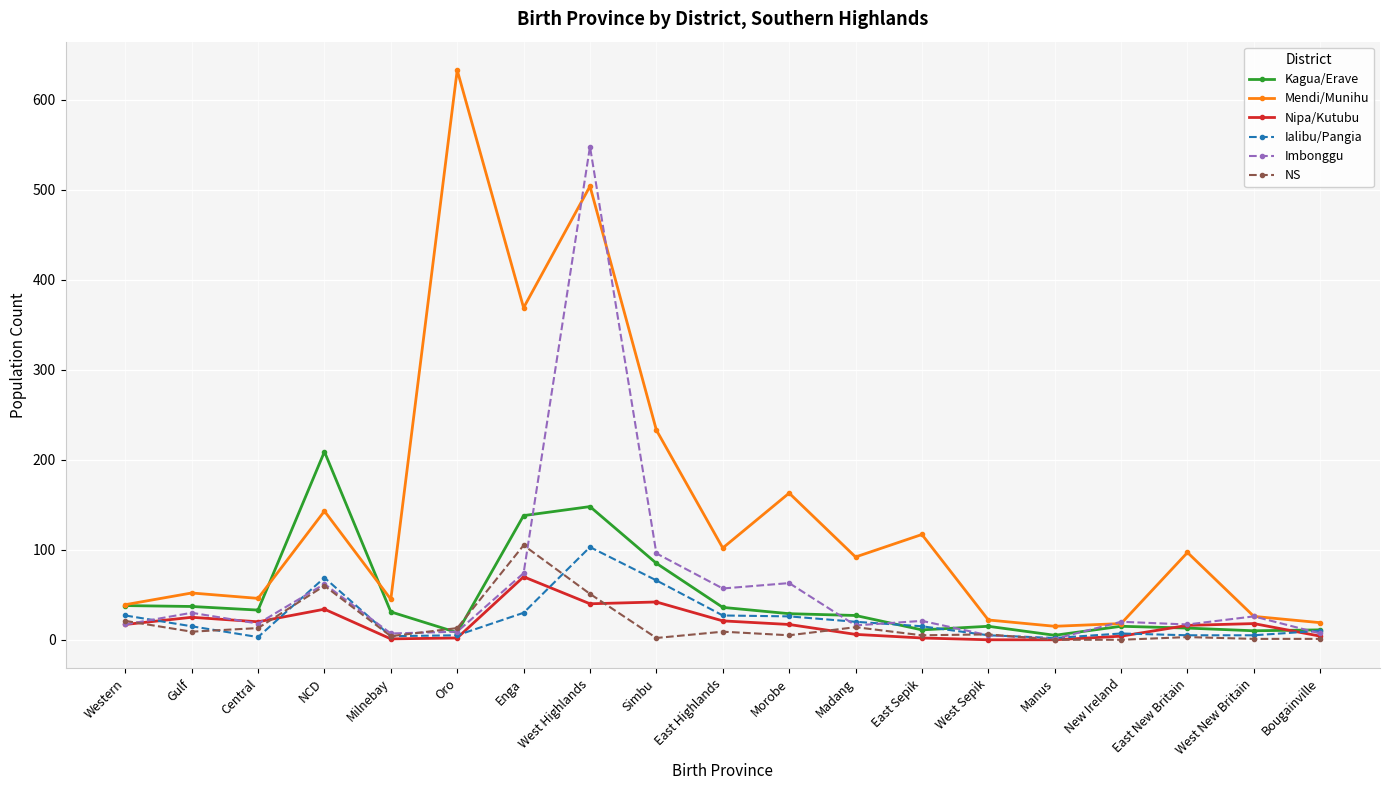

What is the total value across all series at Gulf?

168